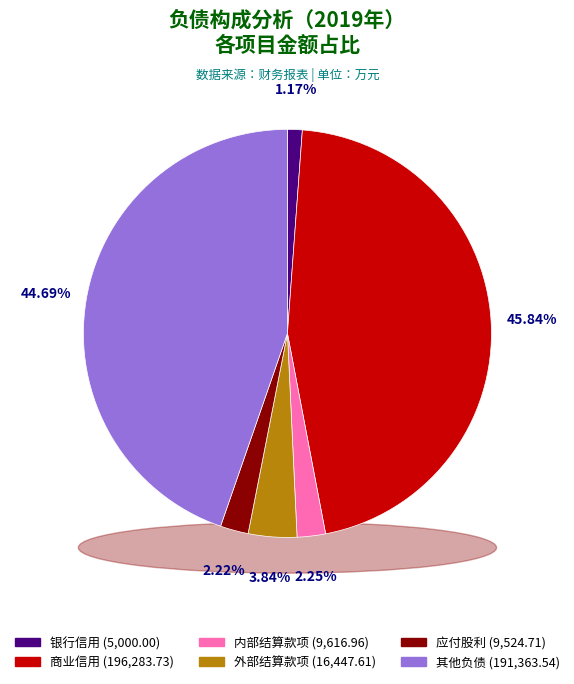

What is the largest slice in the pie chart?

商业信用